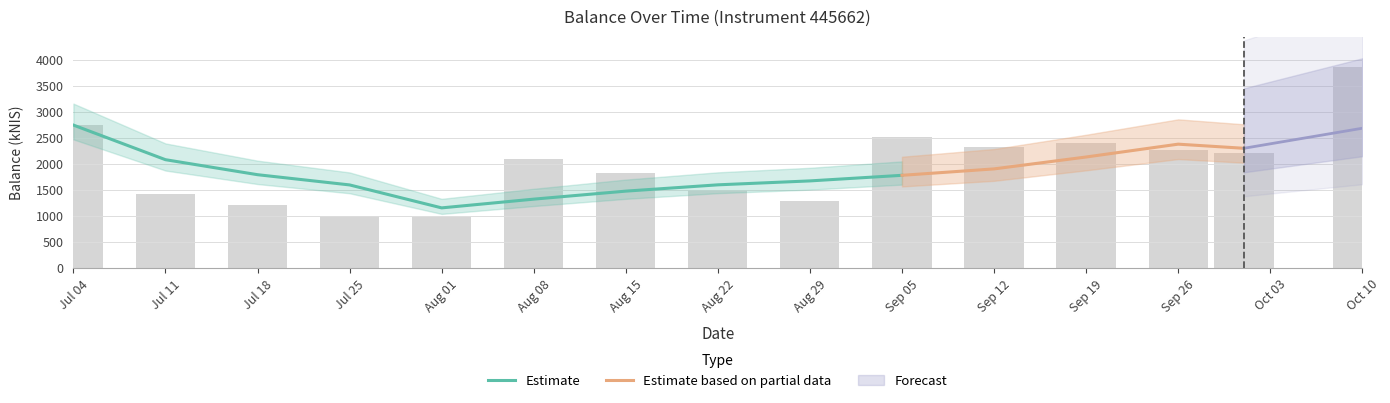

What is the minimum value shown in the chart?

985.8